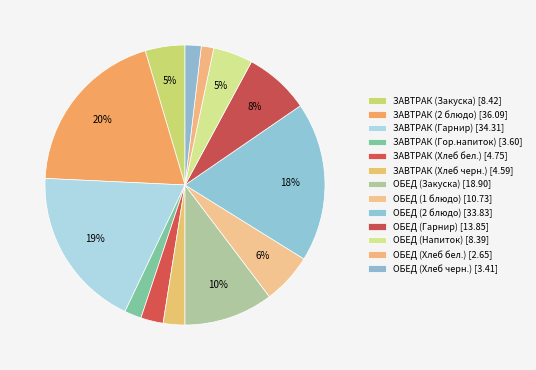

How many slices are in this pie chart?

13